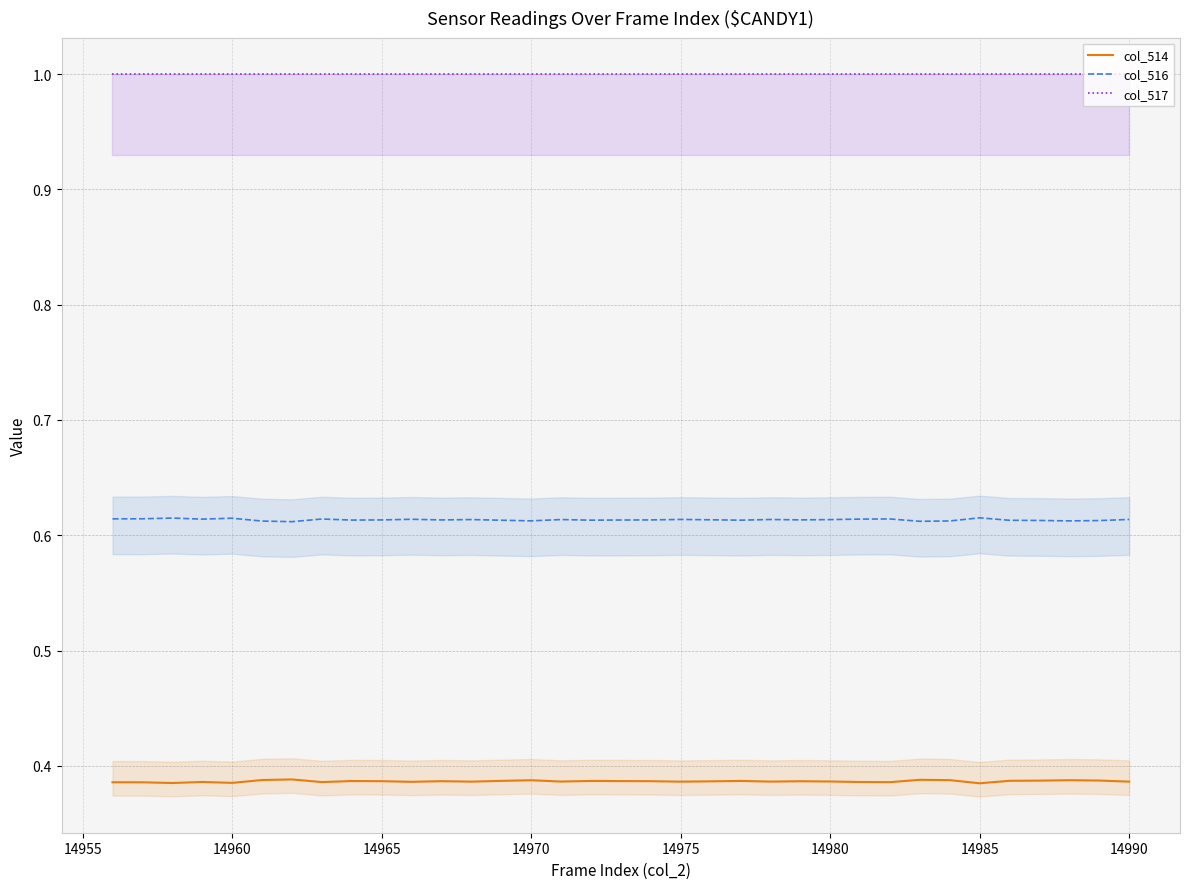

True or false: col_516 and col_517 cross at least once.

False